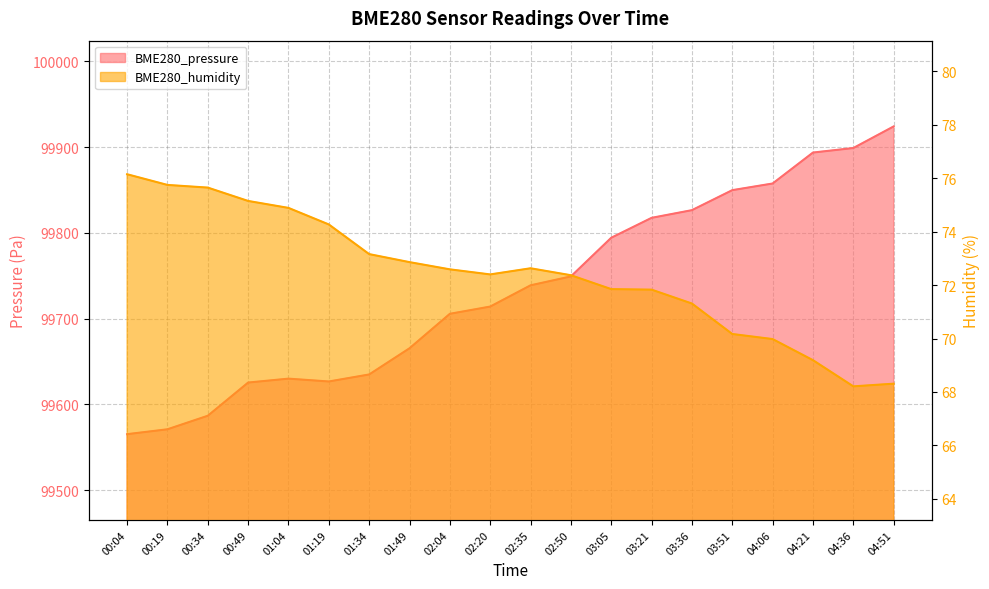

What is the difference between the maximum and minimum values in the BME280_pressure series?

358.9